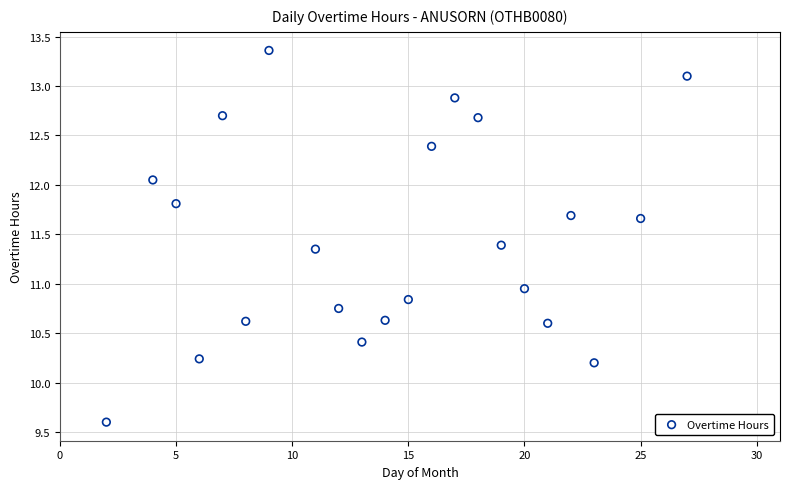

How many data points are displayed?

22